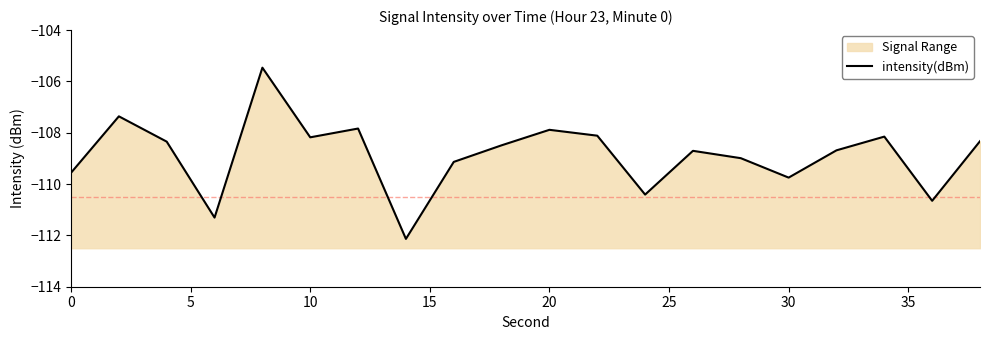

How many points are lower than both their immediate neighbors (excluding endpoints)?

6